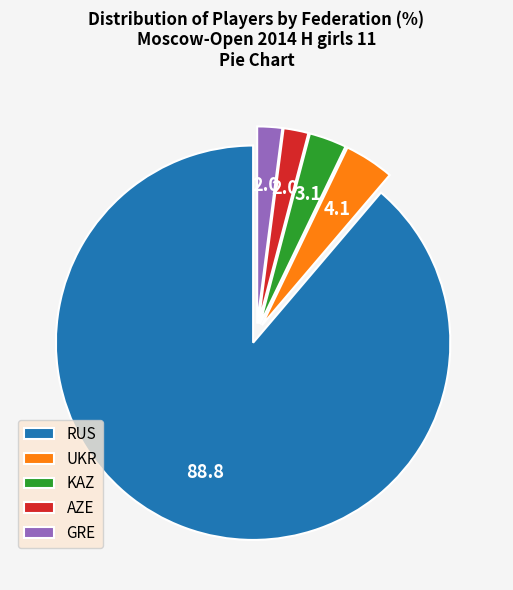

Which has a higher value, UKR or AZE?

UKR